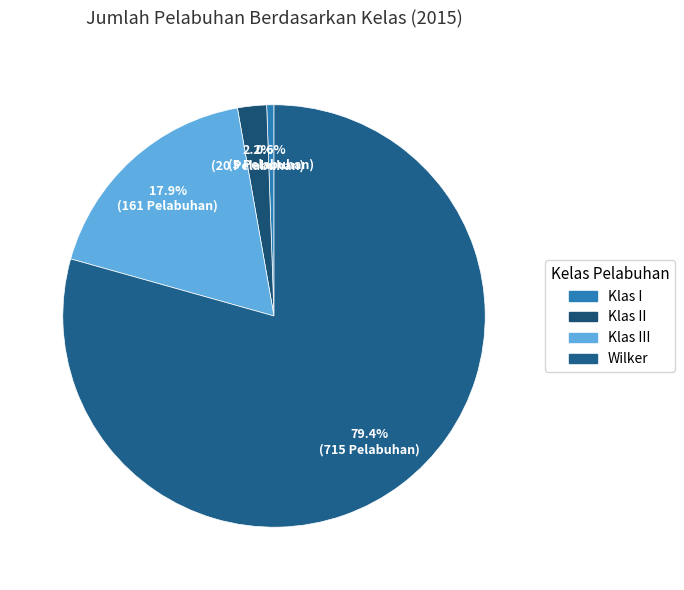

Count the number of slices in the pie.

4